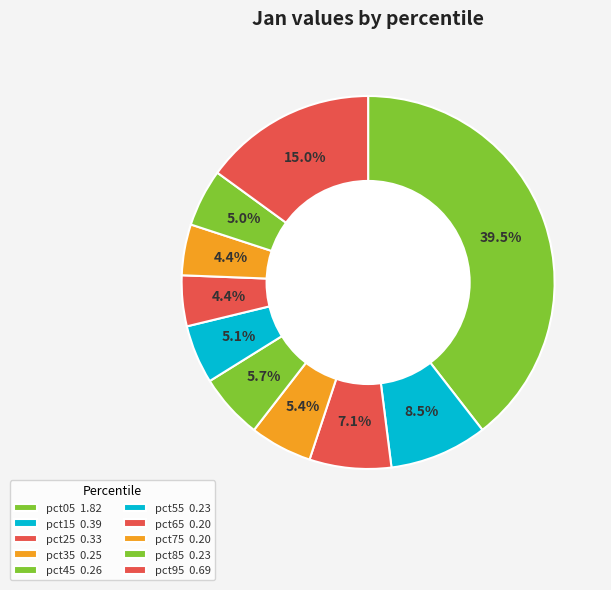

How many slices are in this pie chart?

10